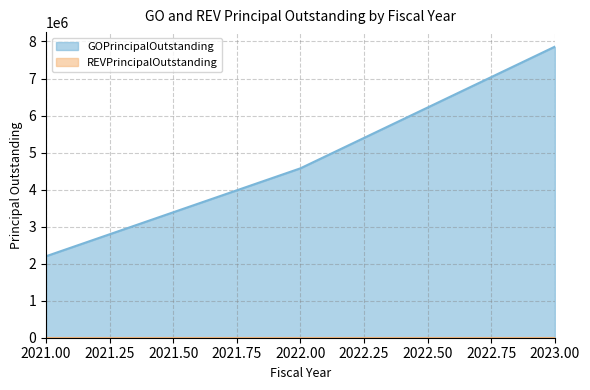

How many values are below 4575000?

1